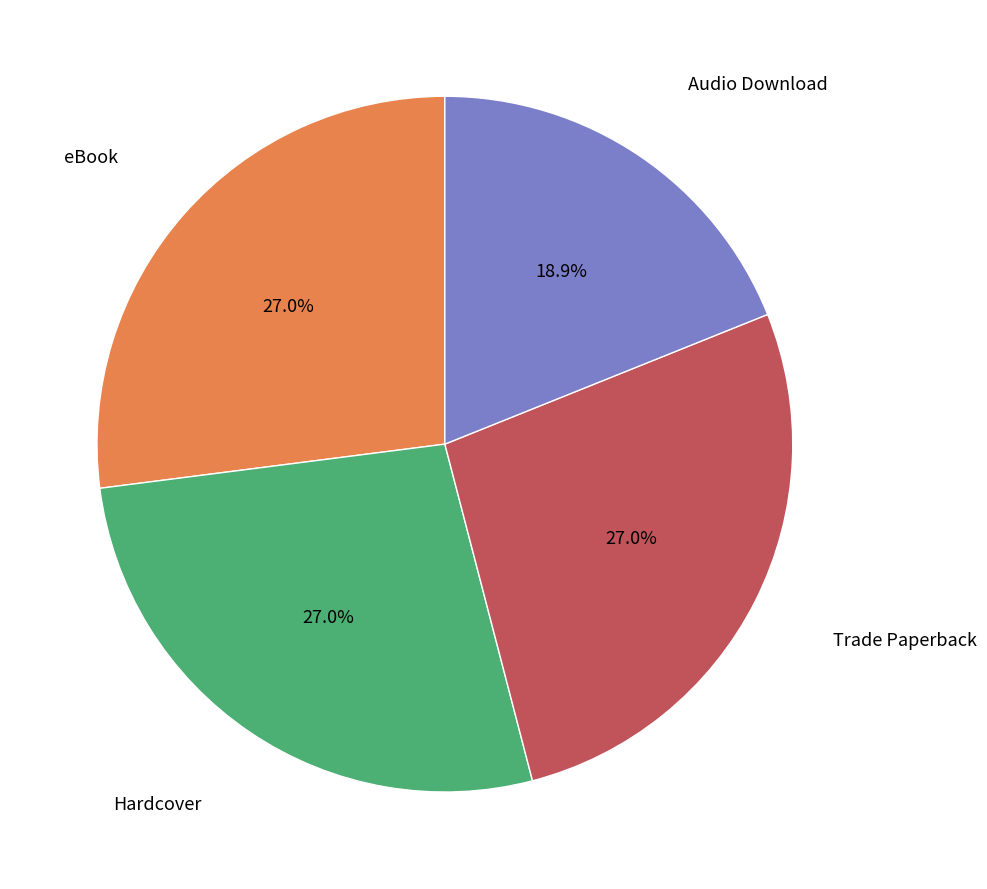

Count the number of slices in the pie.

4